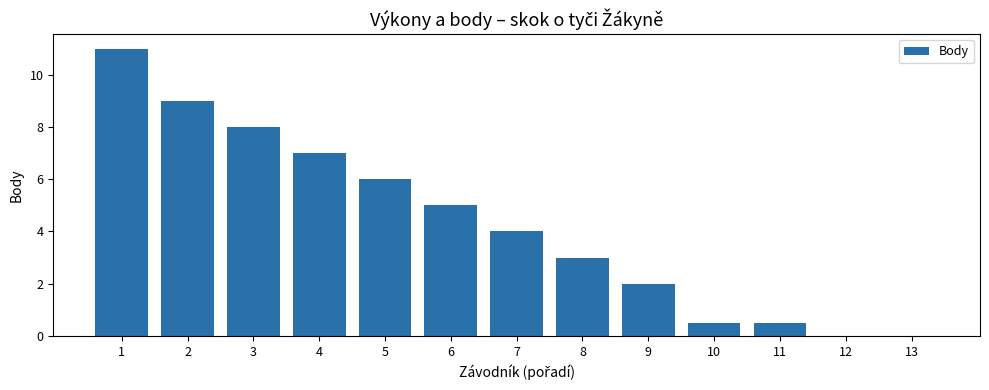

Reading left to right, transcribe all the data shown in this chart.

11.0	9.0	8.0	7.0	6.0	5.0	4.0	3.0	2.0	0.5	0.5	0.0	0.0